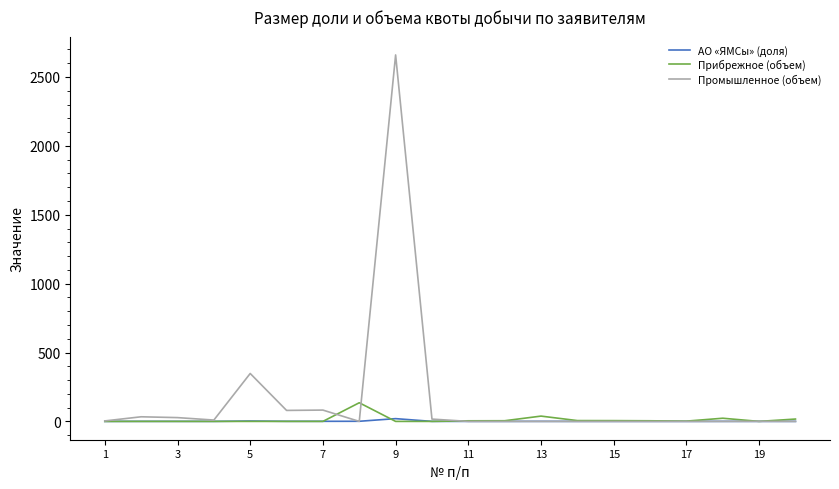

What is the highest value of the Прибрежное (объем) series?

135.4